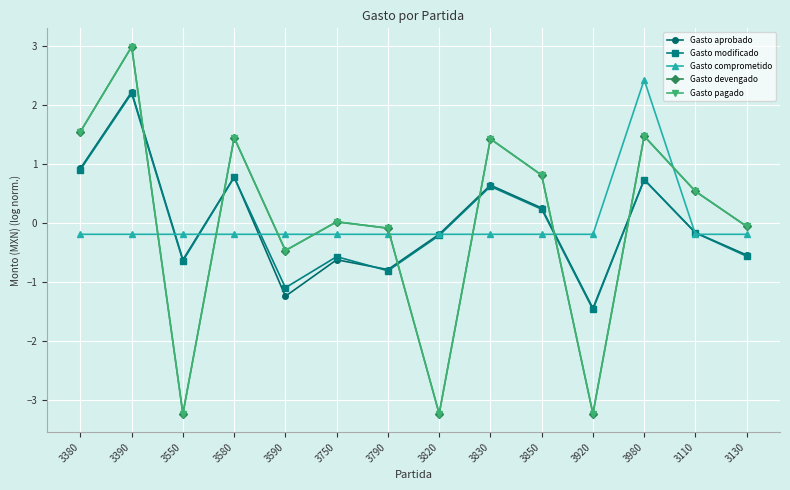

True or false: Gasto modificado and Gasto devengado cross at least once.

True